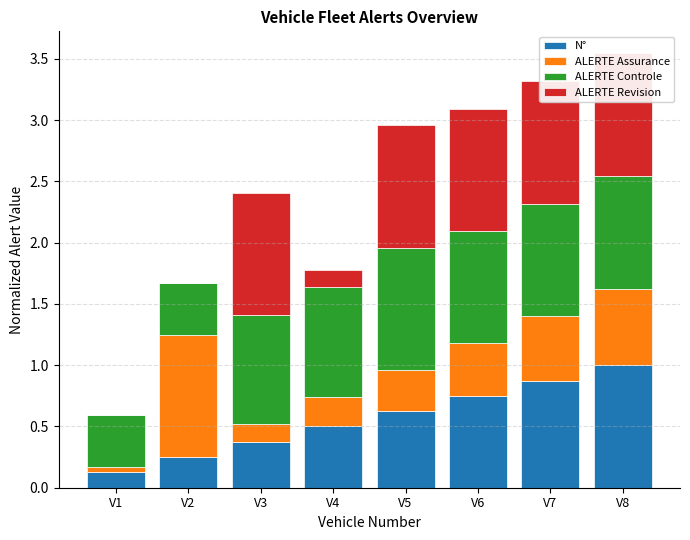

At which label is ALERTE Assurance closest to 0?

V1